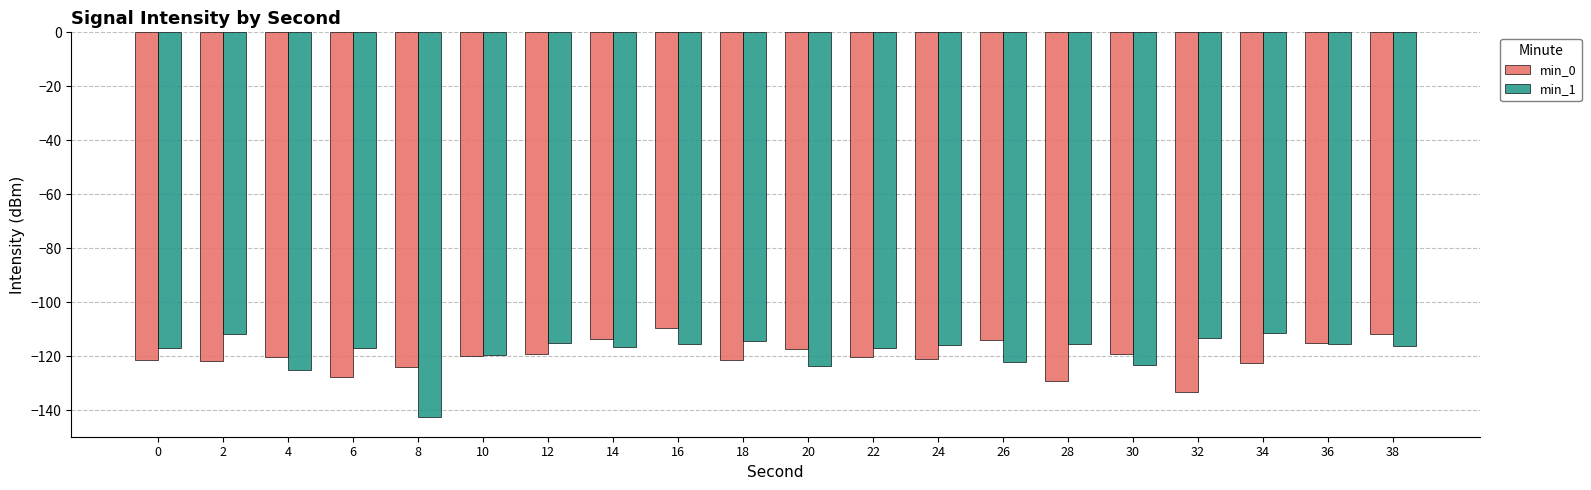

Between 18 and 32, which series saw the biggest shift?

min_0